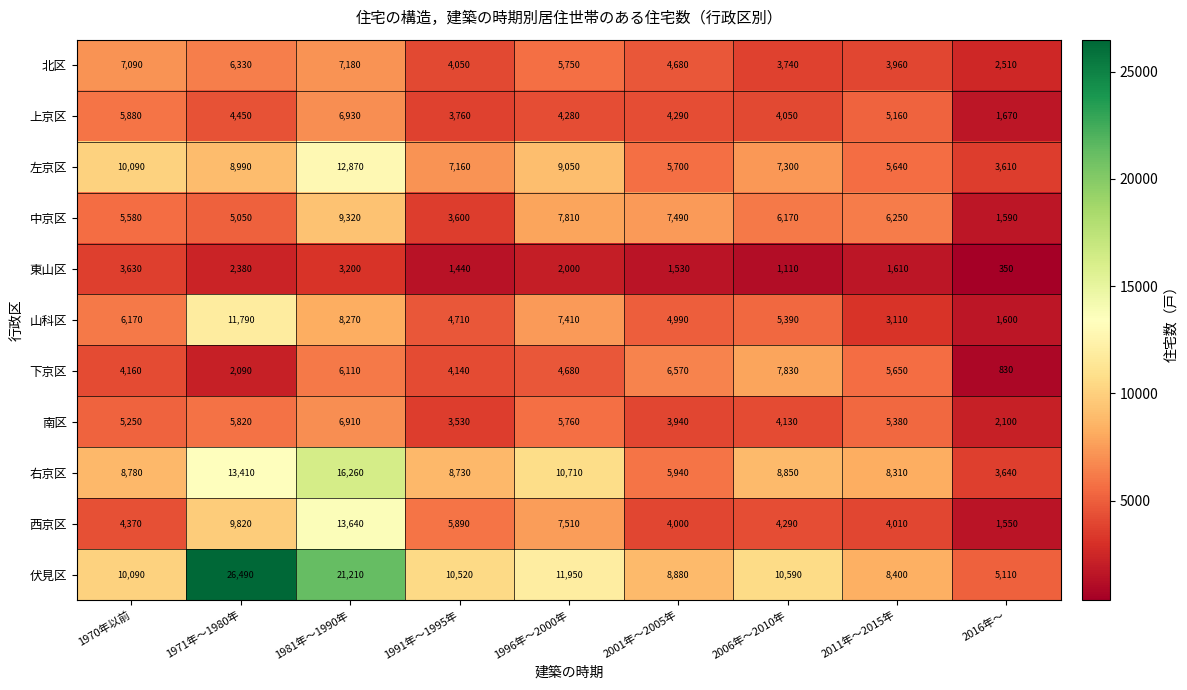

List the series in order of their peak value, lowest first.

東山区, 南区, 上京区, 北区, 下京区, 中京区, 山科区, 左京区, 西京区, 右京区, 伏見区